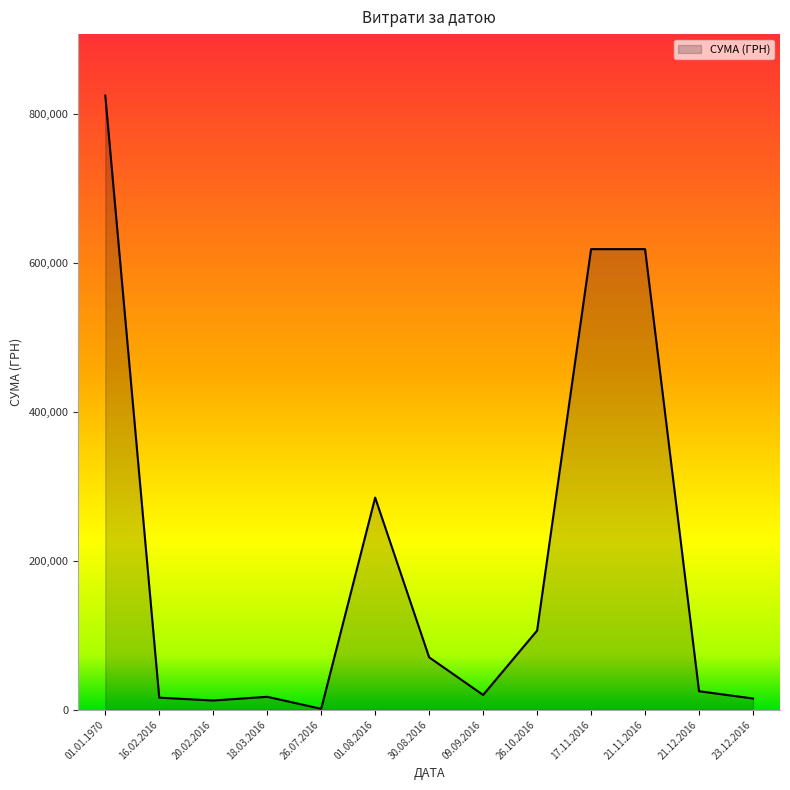

The value at 17.11.2016 is 295102.1. True or false?

False